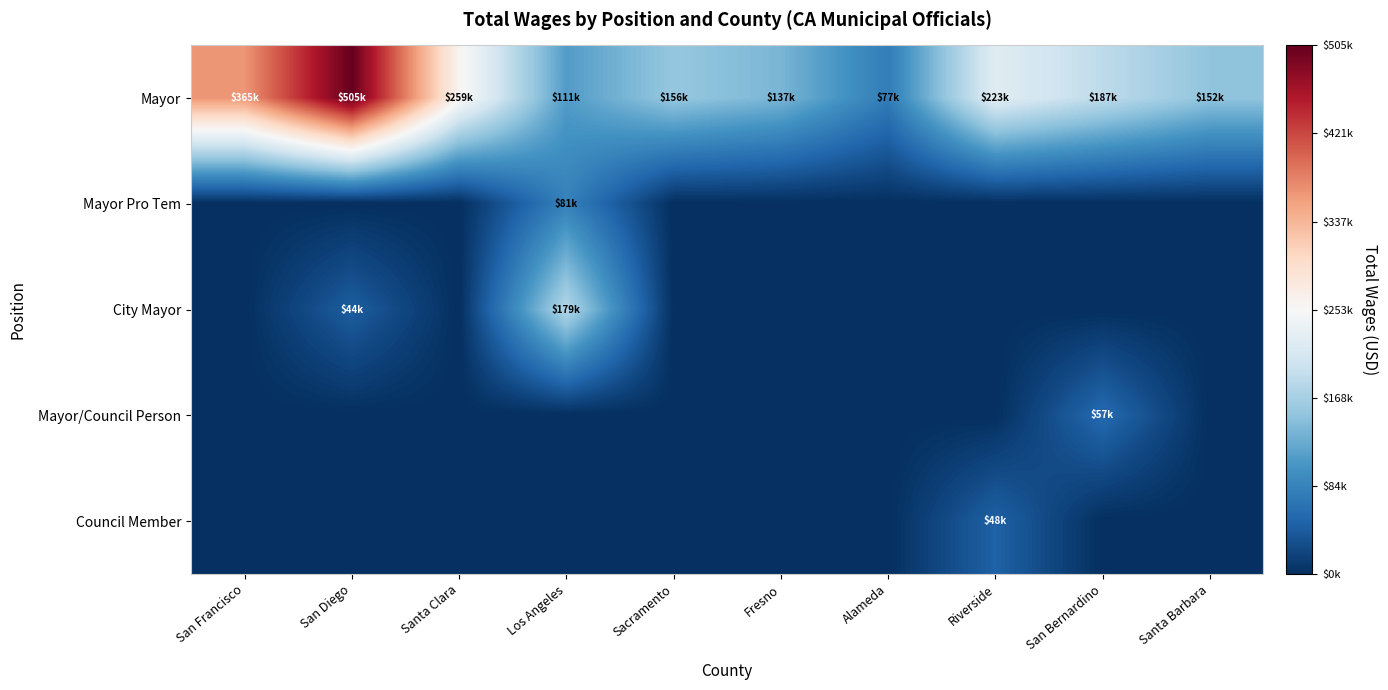

What is the difference between the highest and lowest values at San Bernardino?

187160